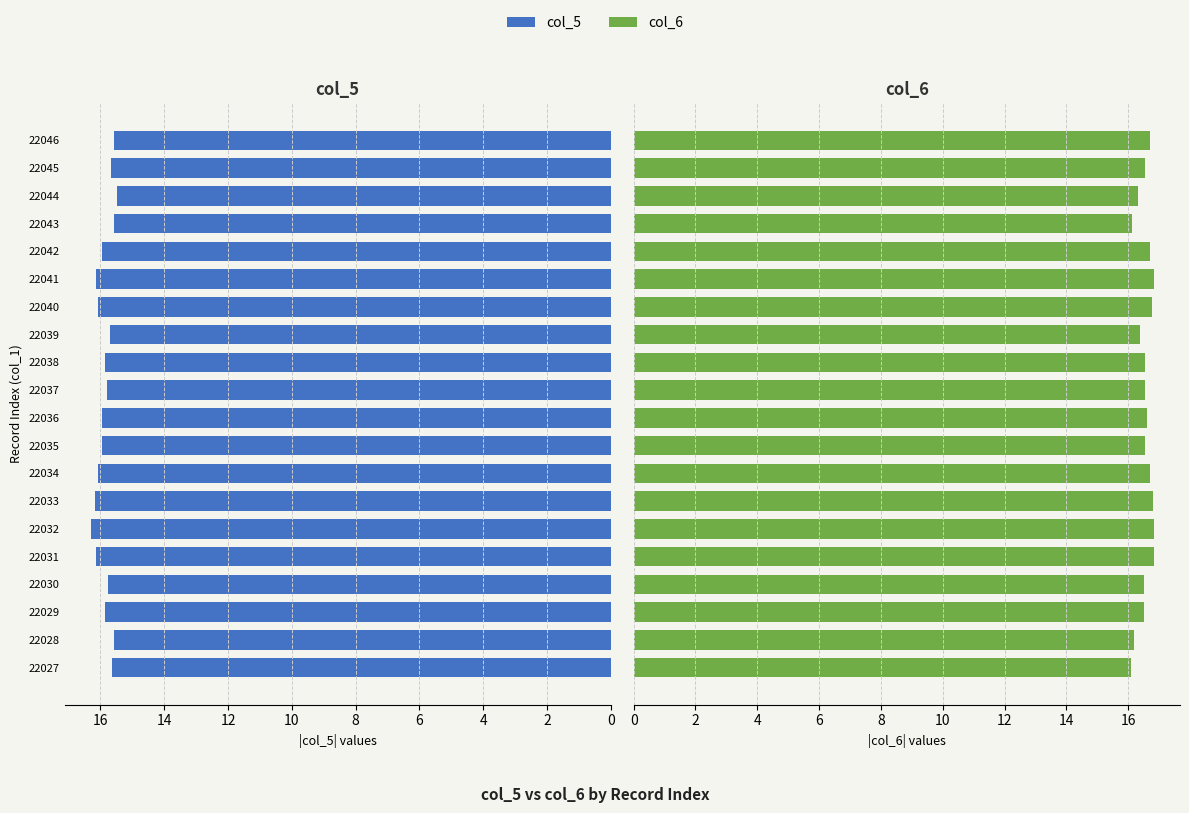

What is the sum of the col_6 values at 22036 and 22030?

33.1